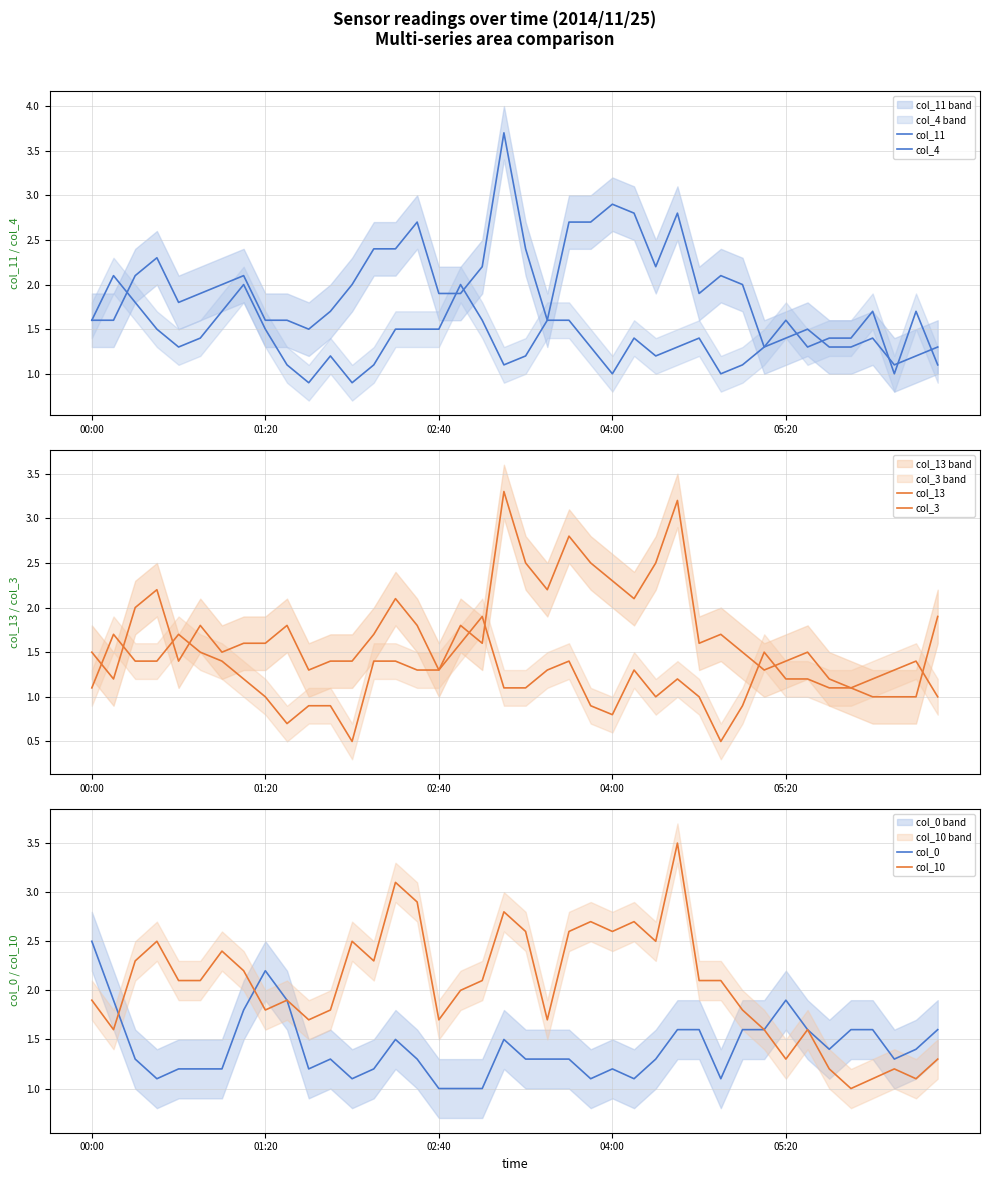

The value of col_0 at 01:20 is 2.2. True or false?

True